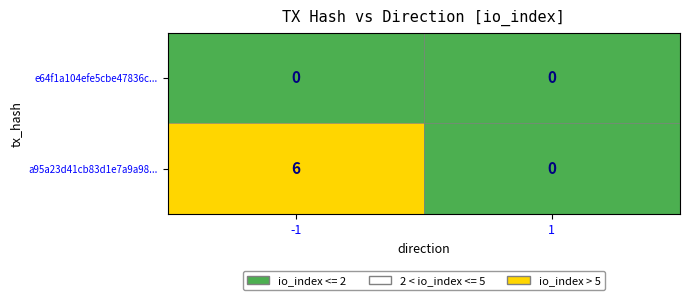

Which series has the largest range (max minus min)?

a95a23d41cb83d1e7a9a98...